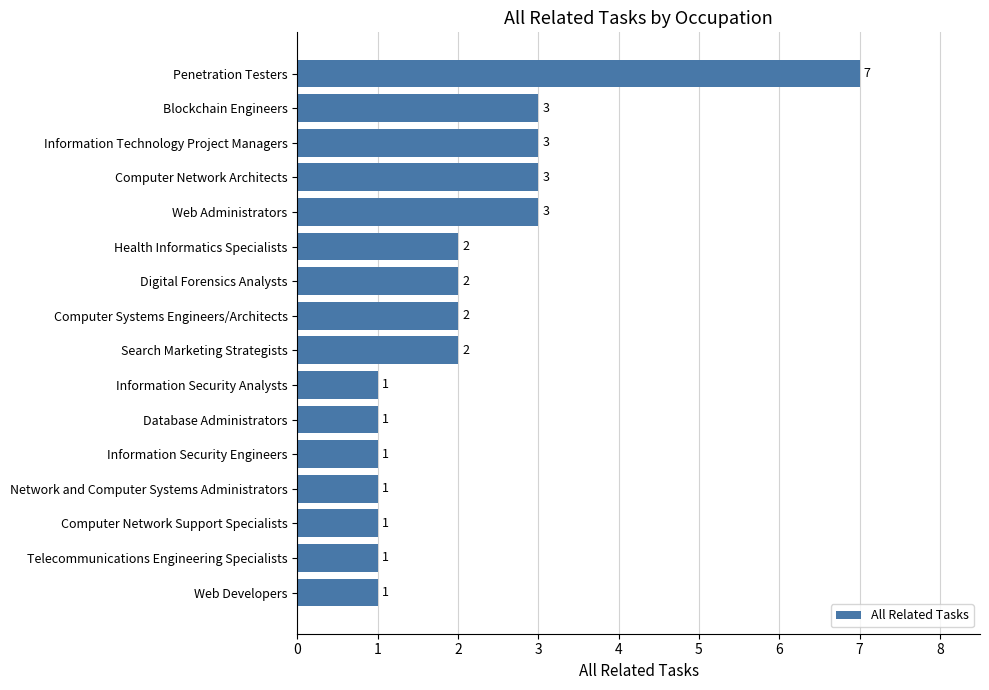

What is the maximum value shown in the chart?

7